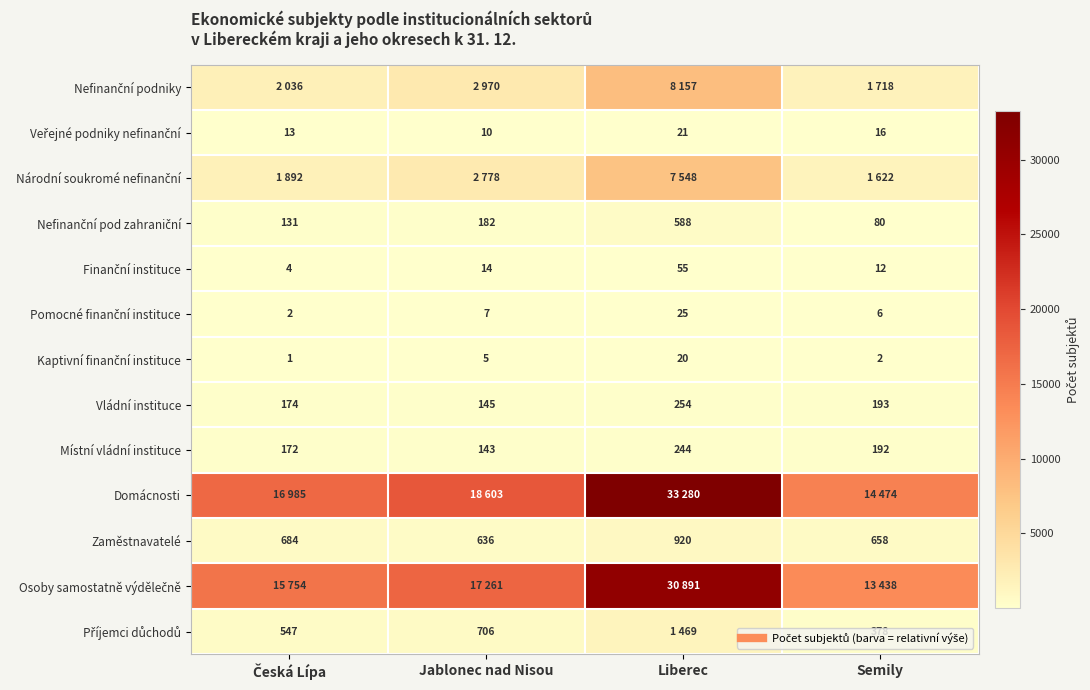

Where does the Zaměstnavatelé series first go above 684?

Liberec